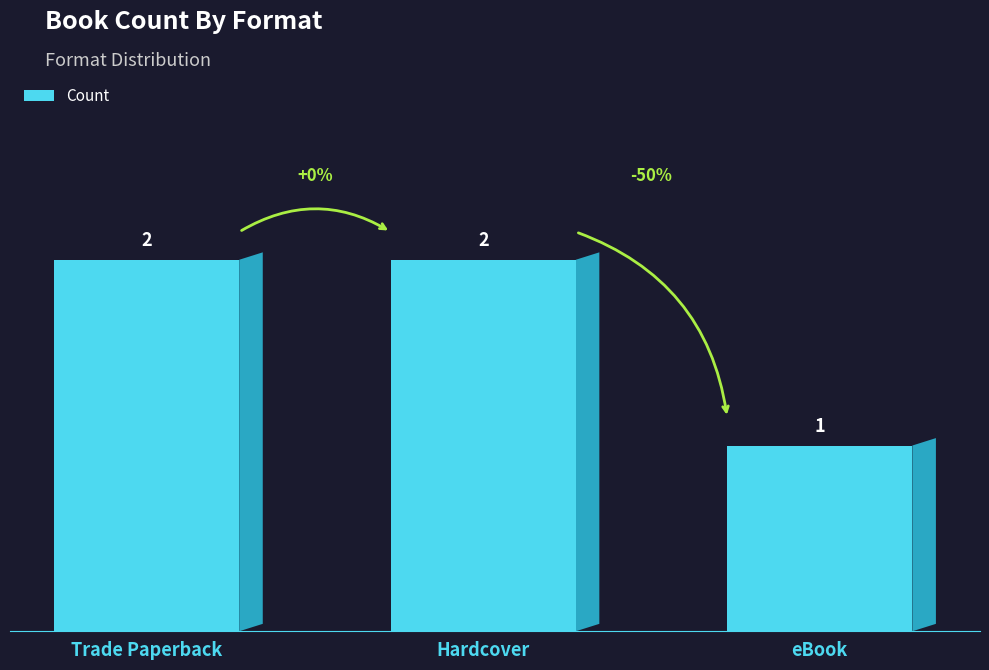

At which category does the chart reach its minimum across all series?

eBook